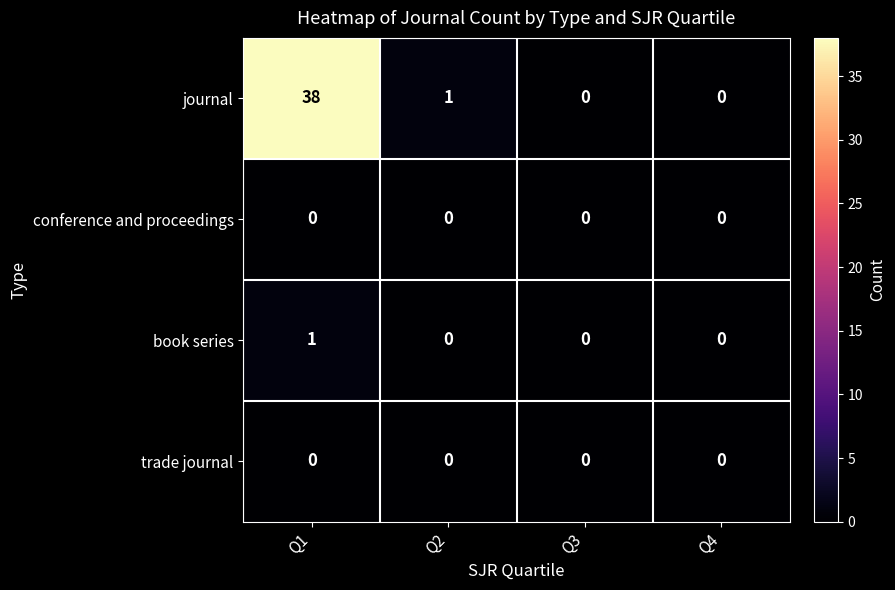

At which label does journal first exceed 1?

Q1